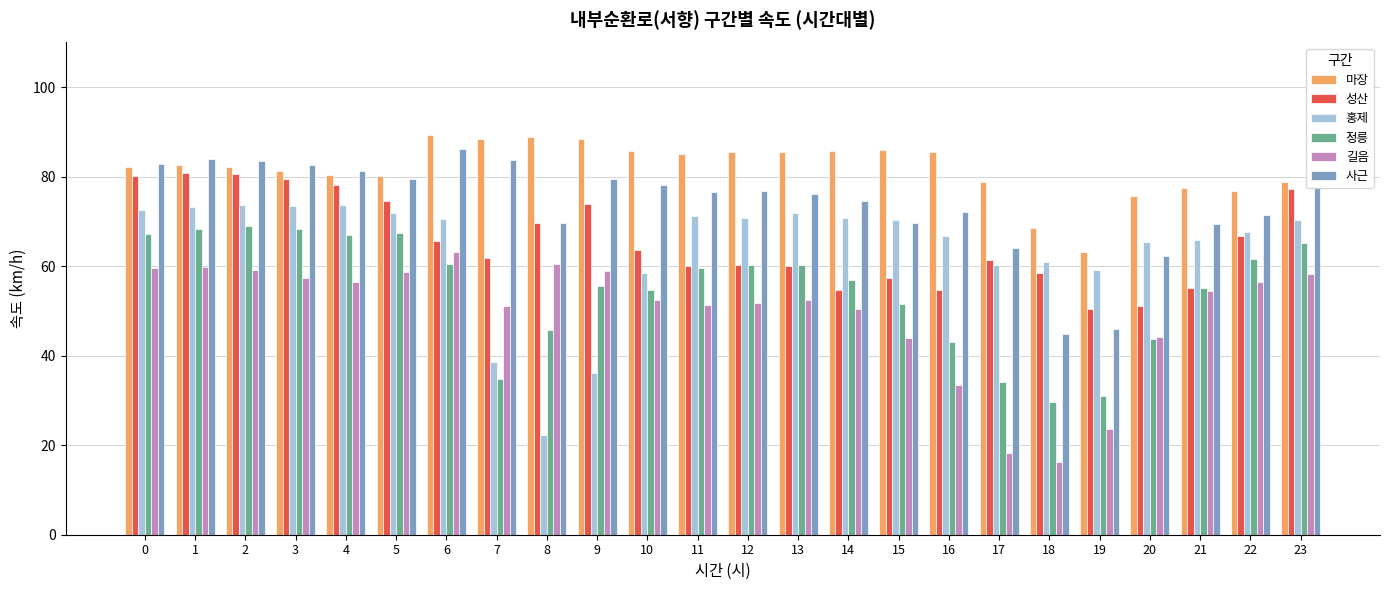

Which series has the widest spread of values?

홍제